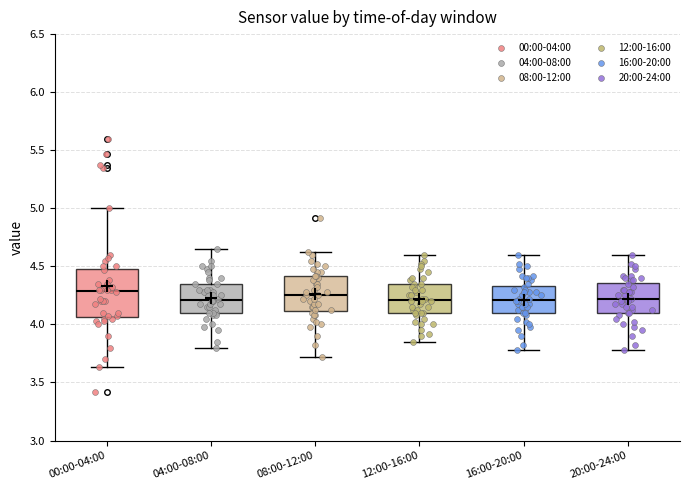

Comparing the boxes themselves (not the whiskers), which one is the tallest?

00:00-04:00